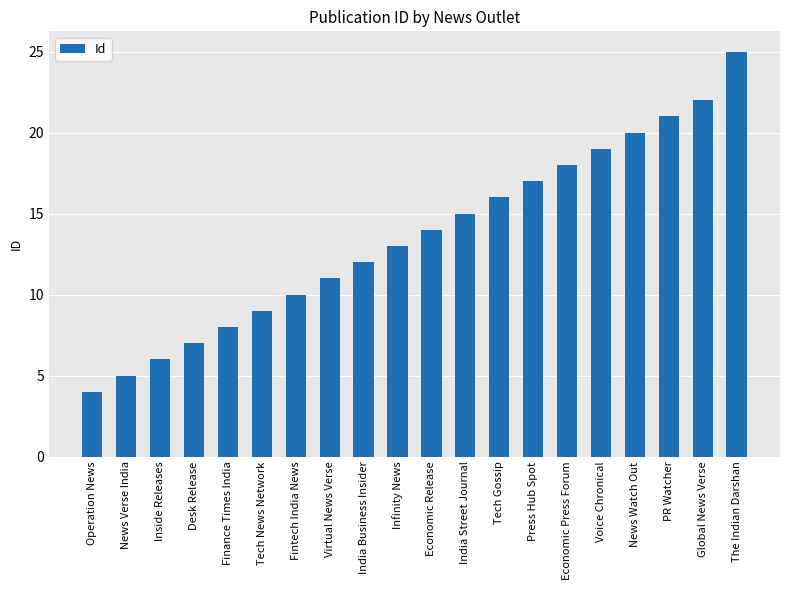

What is the difference between the values at Economic Release and Tech News Network?

5